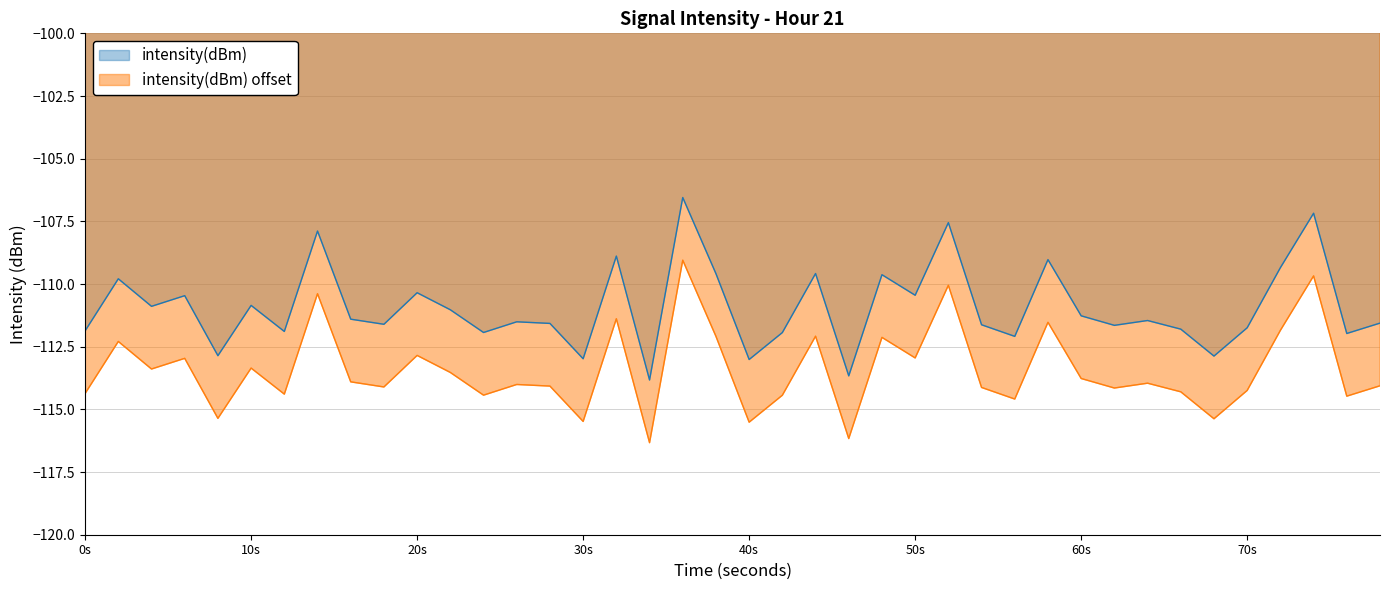

True or false: intensity(dBm) offset and intensity(dBm) cross at least once.

False